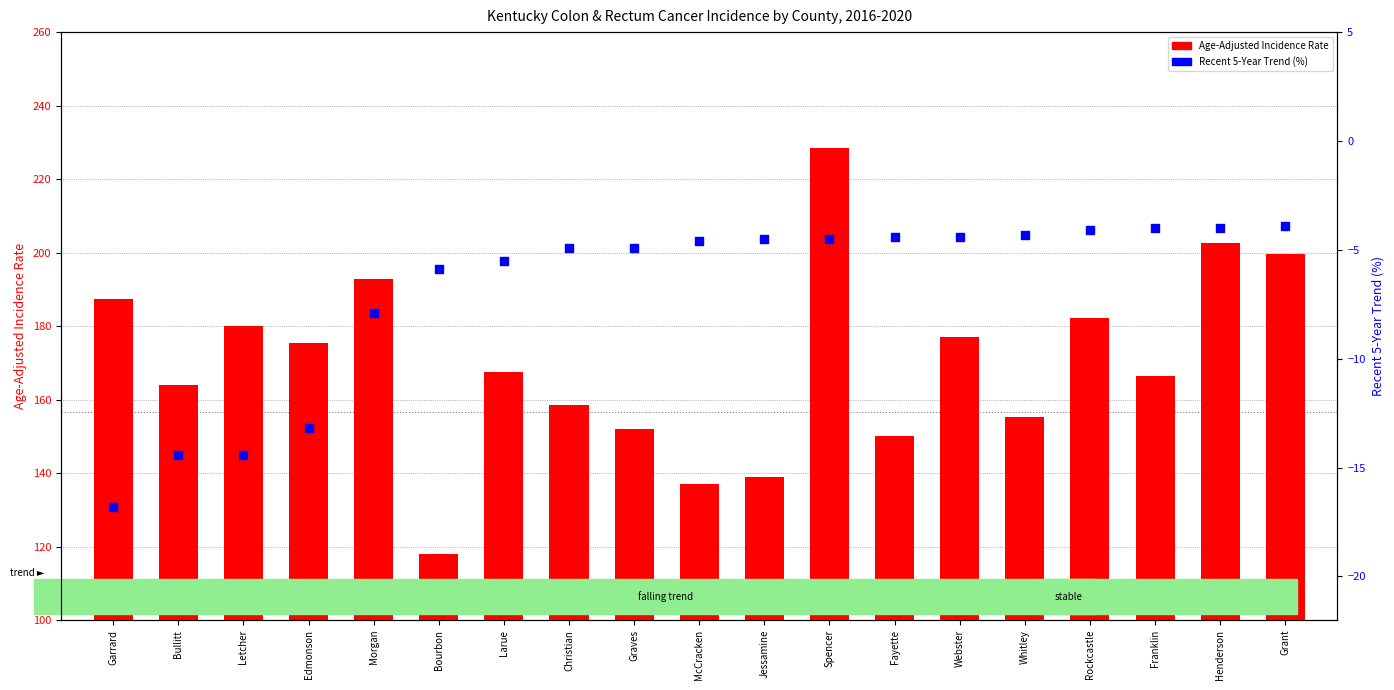

What are all the series names shown in the legend?

Age-Adjusted Incidence Rate, Recent 5-Year Trend (%)